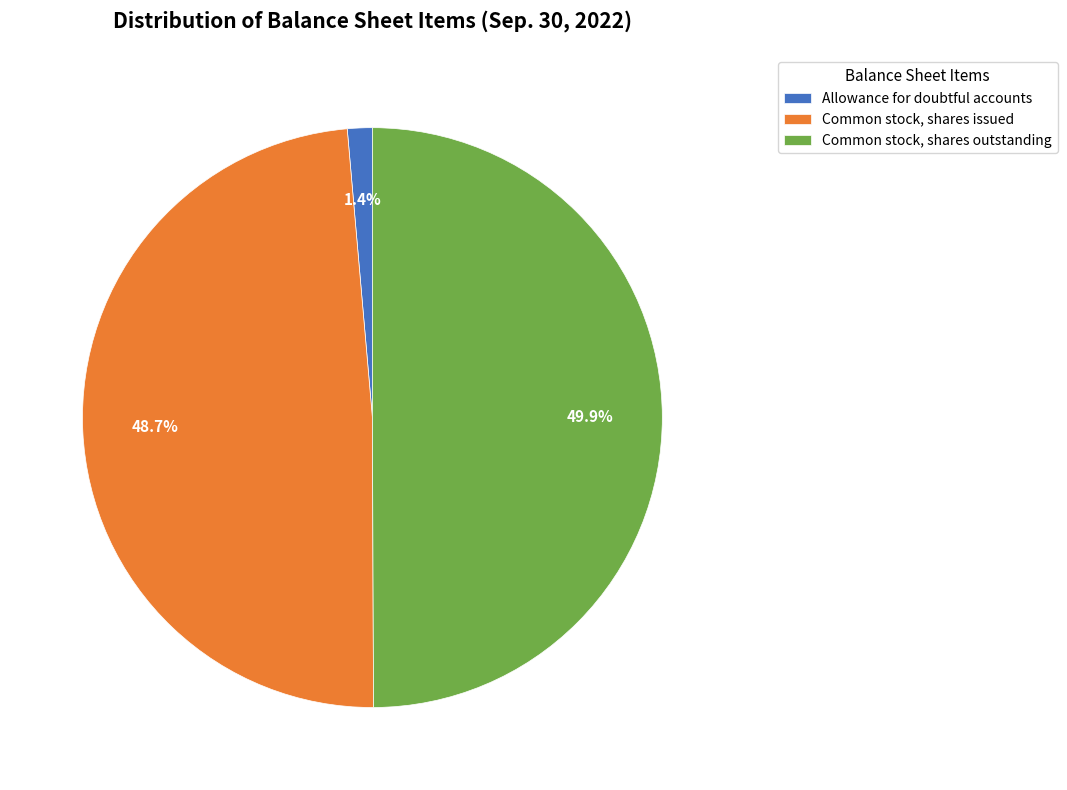

How many slices are in this pie chart?

3